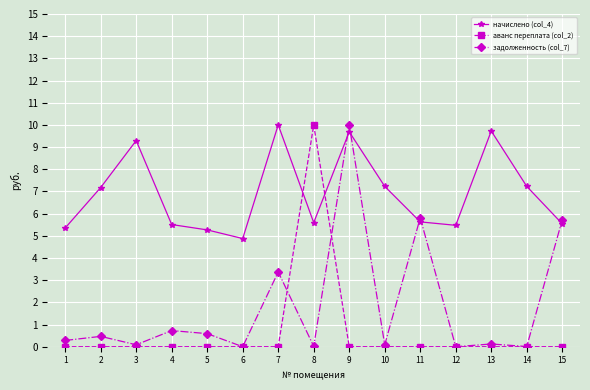

What are all the series names shown in the legend?

начислено (col_4), аванс переплата (col_2), задолженность (col_7)